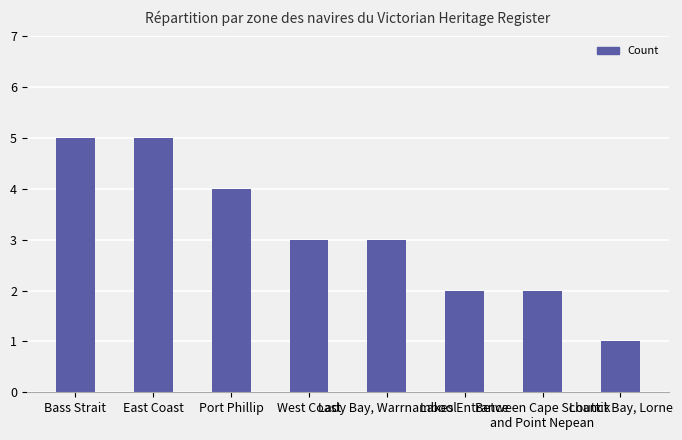

What is the approximate value at West Coast?

3